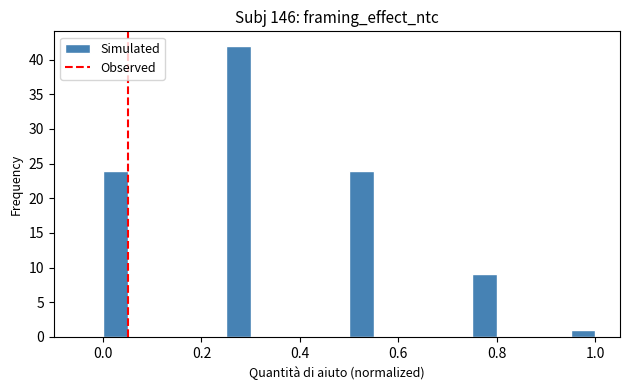

Around what value on the x-axis is the tallest bar? Give the approximate position of its centre, as read against the axis.

0.28